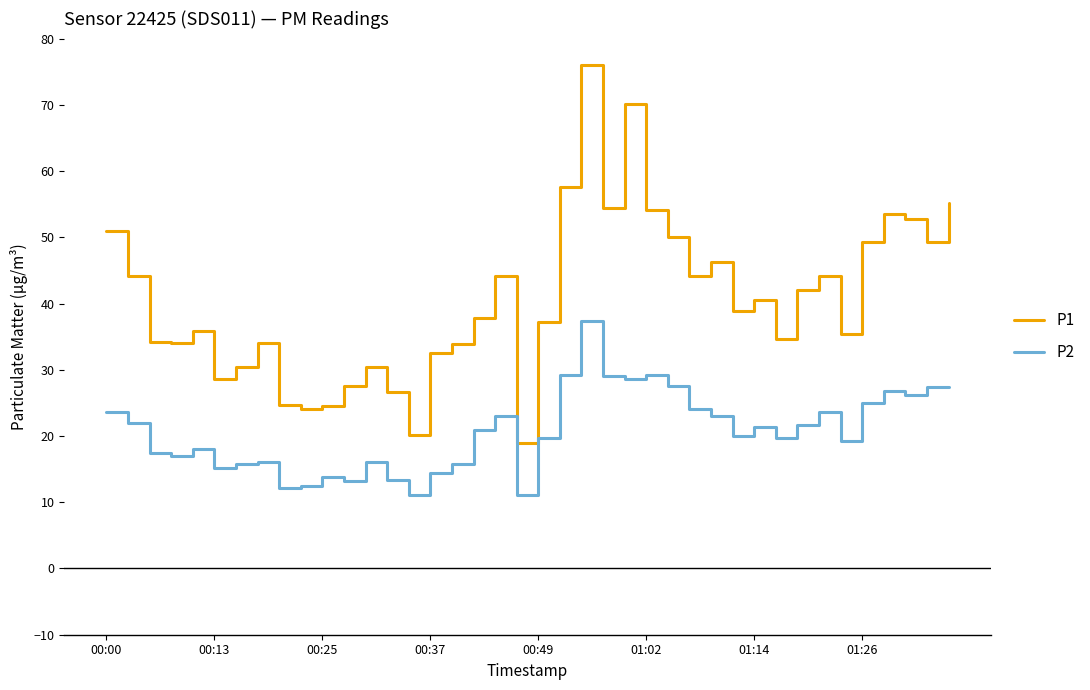

Which series has the widest spread of values?

P1